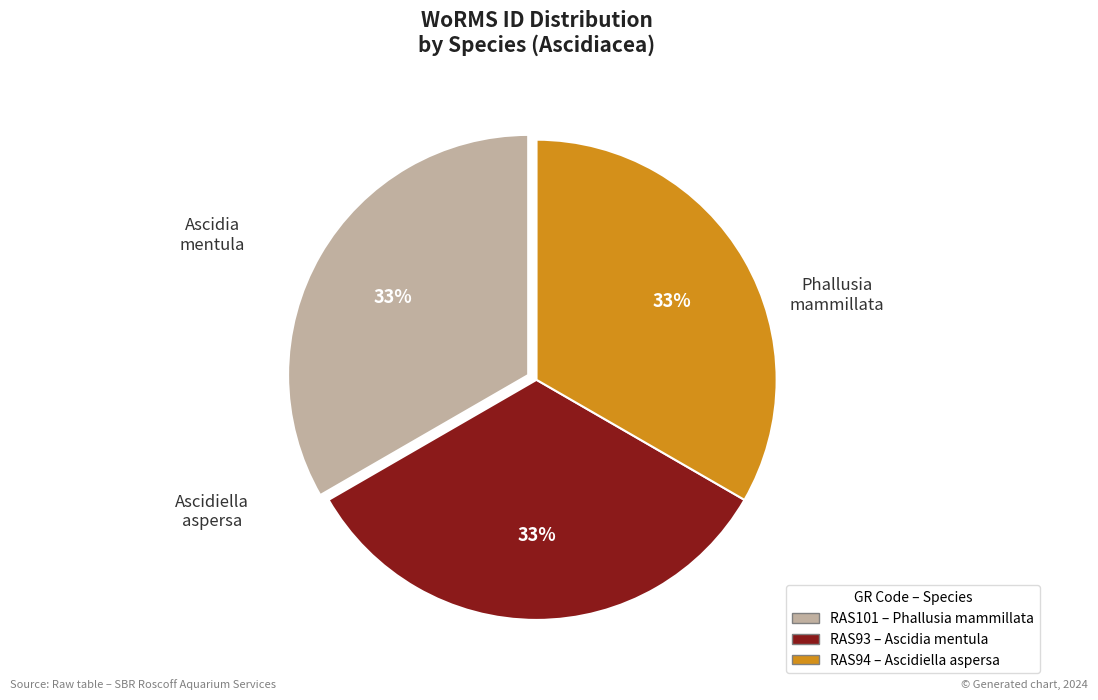

To the nearest percent, what is the average slice percentage?

33%